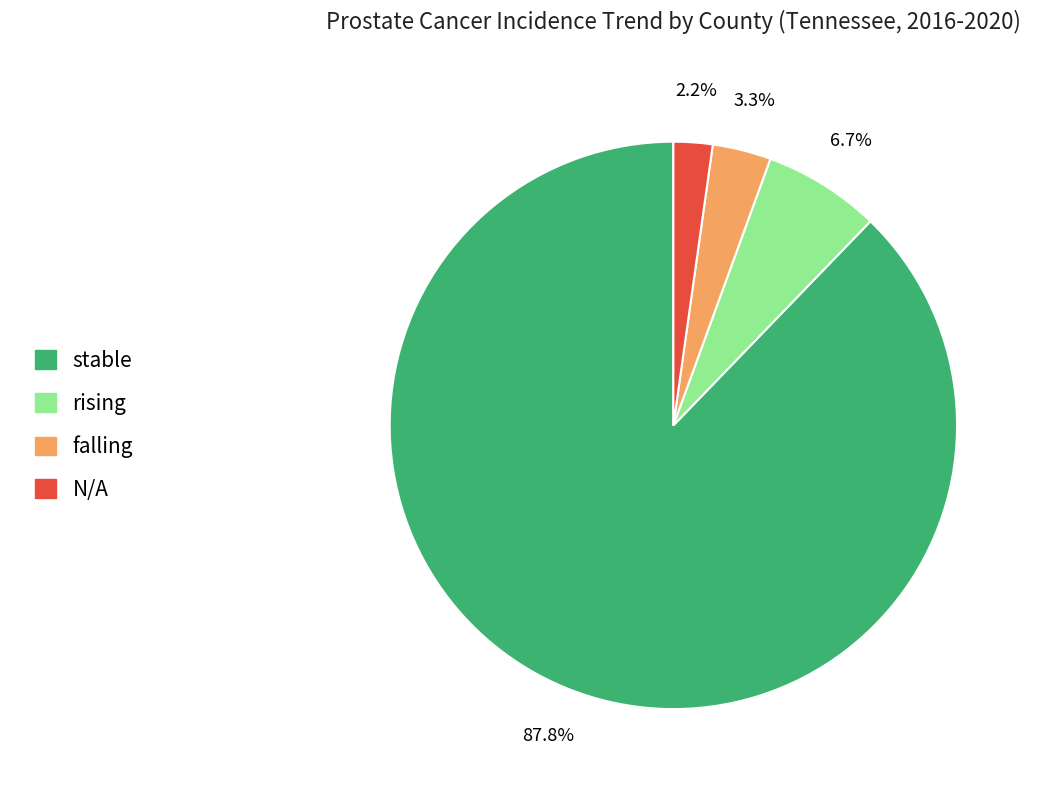

Which has a higher value, N/A or stable?

stable